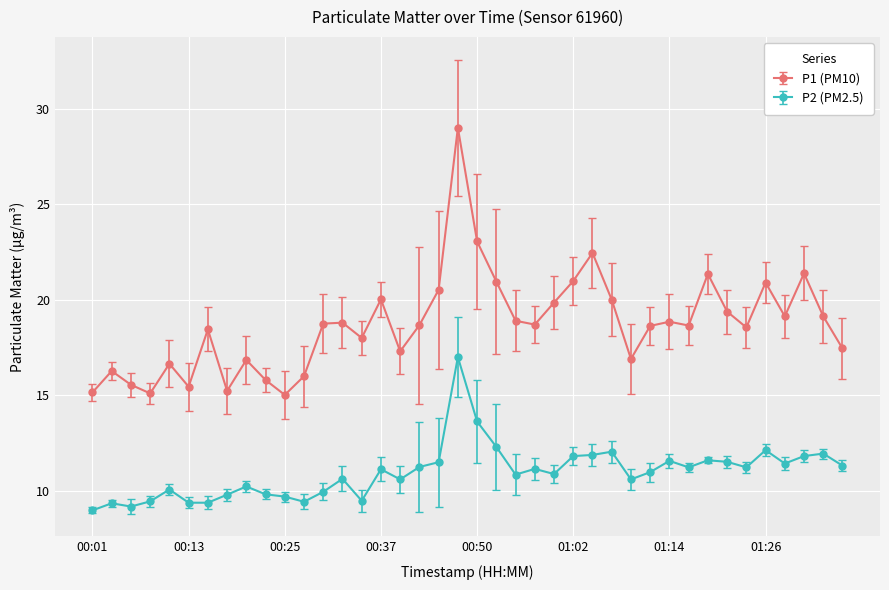

How many lines are shown in the chart?

2